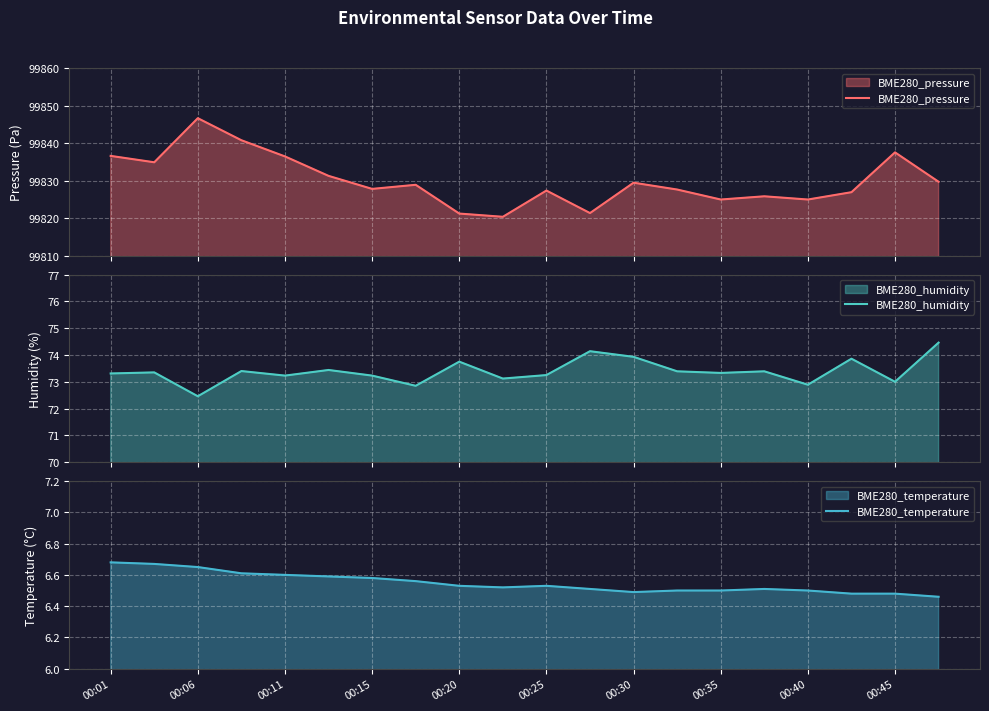

What is the maximum value for BME280_pressure?

99846.6